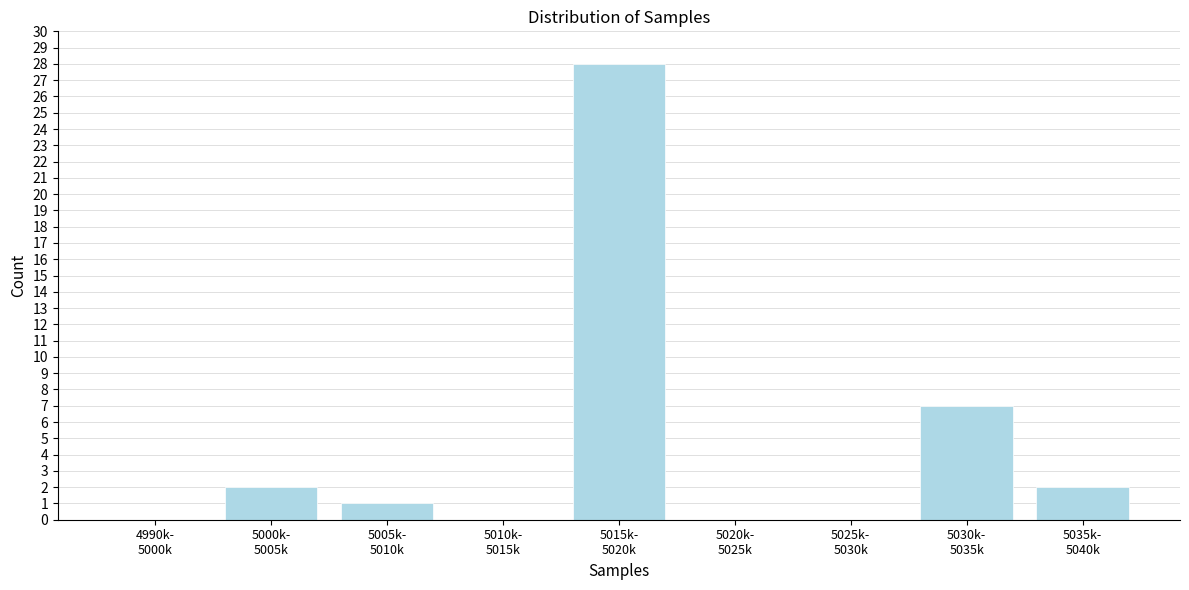

What is the sum of all values?

40